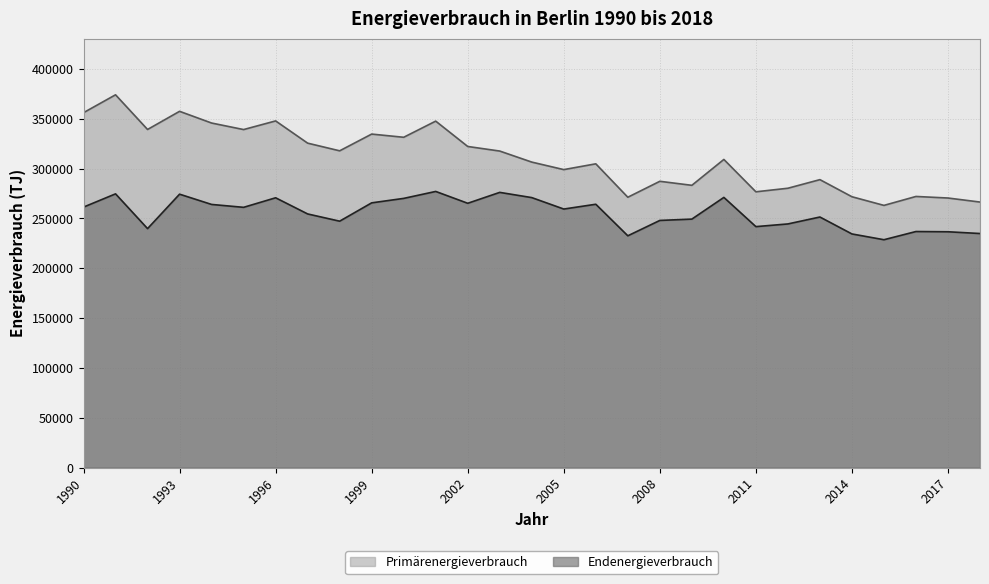

True or false: Endenergieverbrauch and Primärenergieverbrauch intersect in this chart.

False